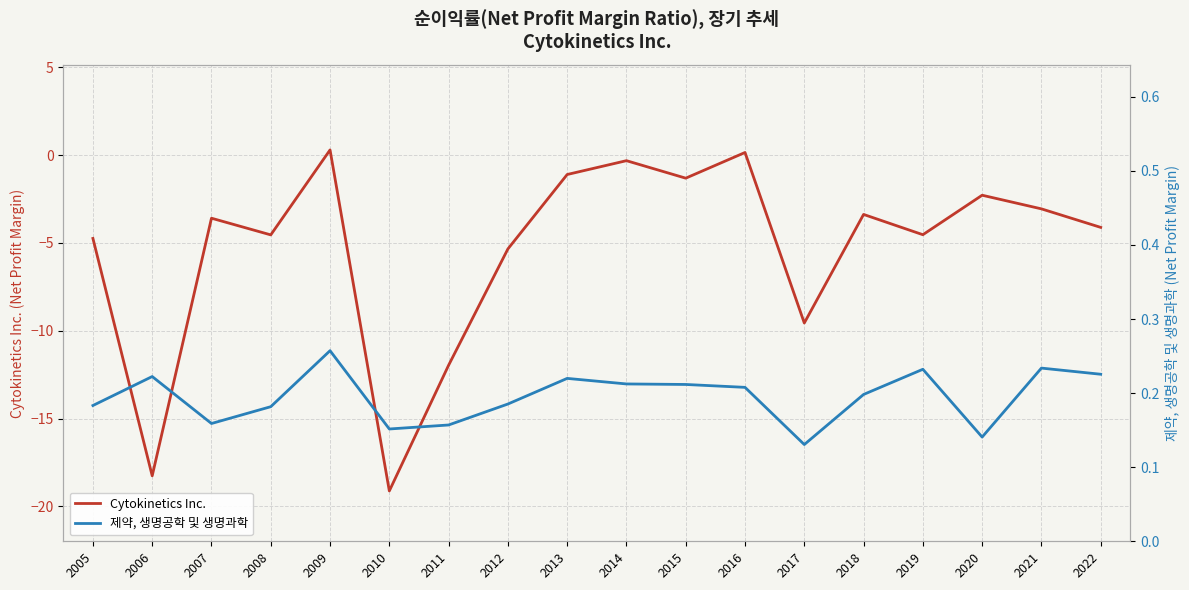

Reading left to right, transcribe all the data shown in this chart.

Cytokinetics Inc.: -4.7	-18.3	-3.6	-4.5	0.3	-19.1	-12.0	-5.3	-1.1	-0.3	-1.3	0.2	-9.6	-3.4	-4.5	-2.3	-3.1	-4.1
제약, 생명공학 및 생명과학: 0.2	0.2	0.2	0.2	0.3	0.2	0.2	0.2	0.2	0.2	0.2	0.2	0.1	0.2	0.2	0.1	0.2	0.2